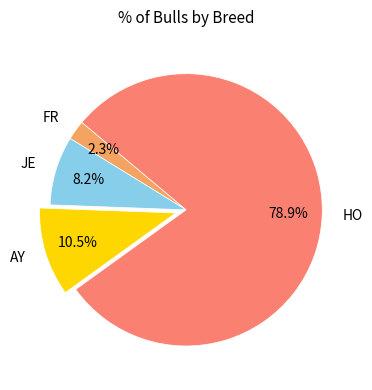

Which slice is the largest?

HO